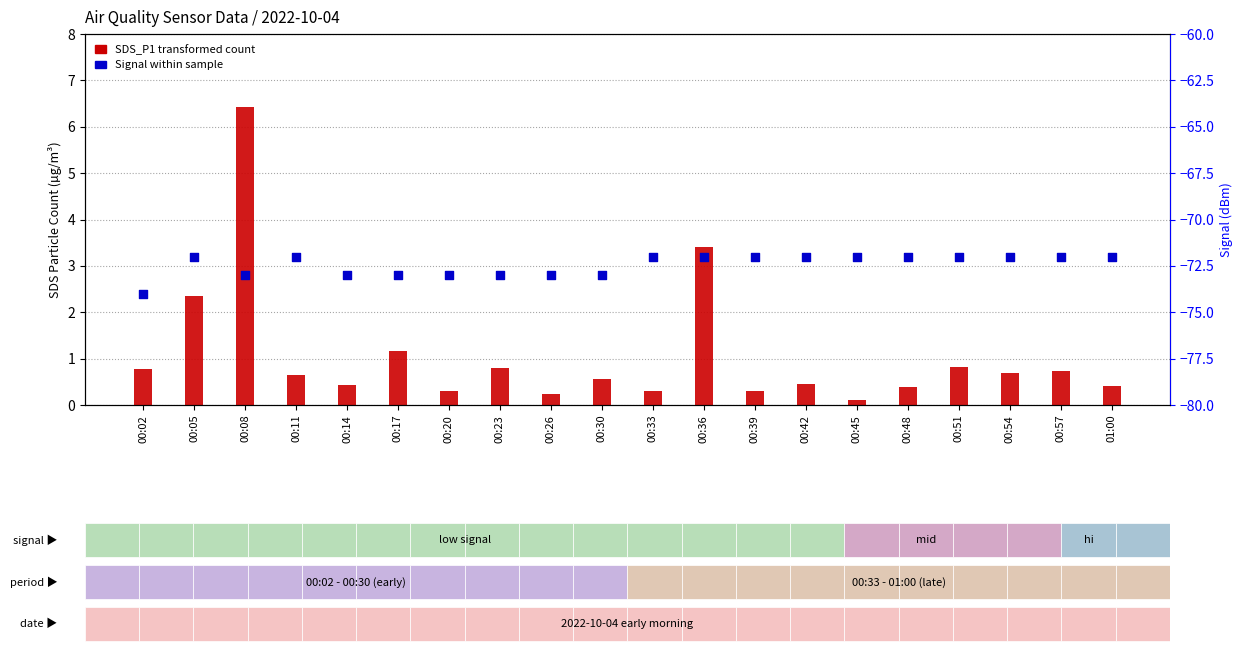

At which category is the sum across all series the highest?

00:08